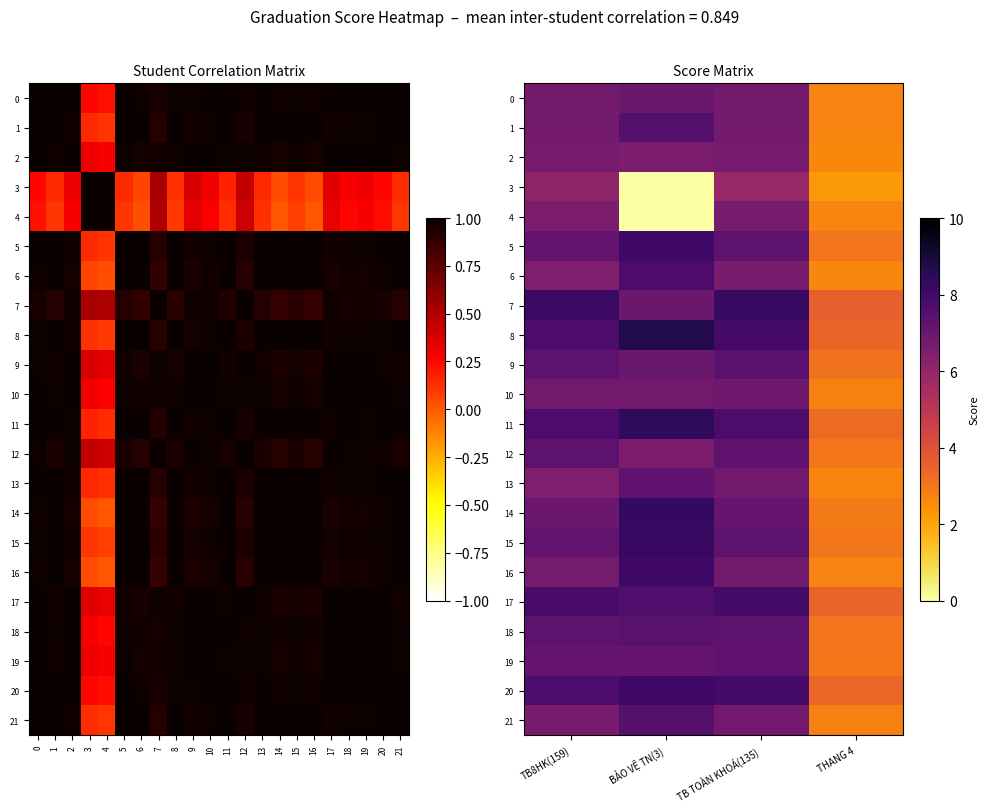

At which label is 20 closest to 5?

THANG 4